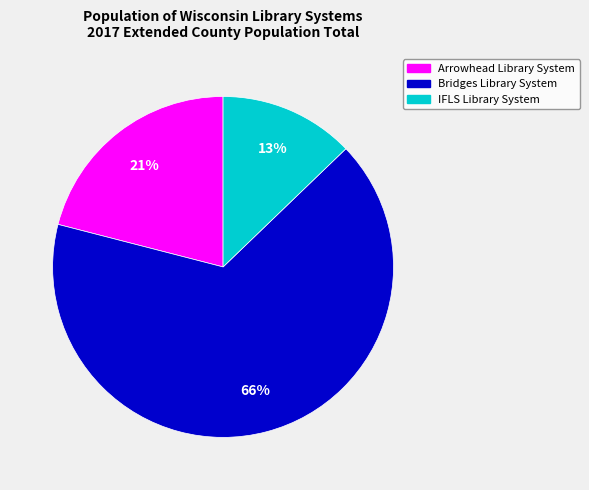

To the nearest percent, what is the average slice percentage?

33%